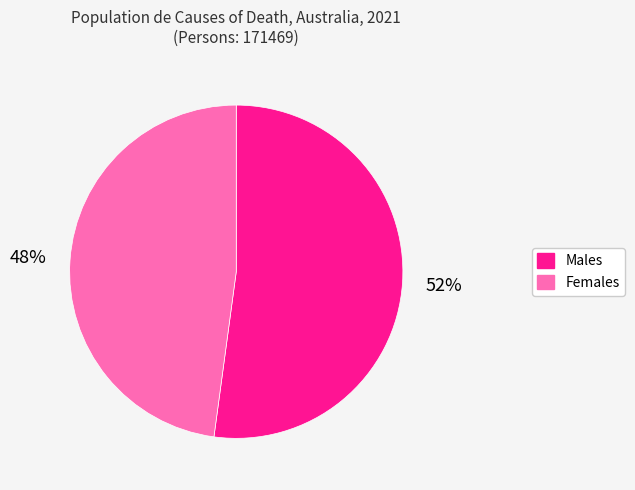

How many slices are in this pie chart?

2